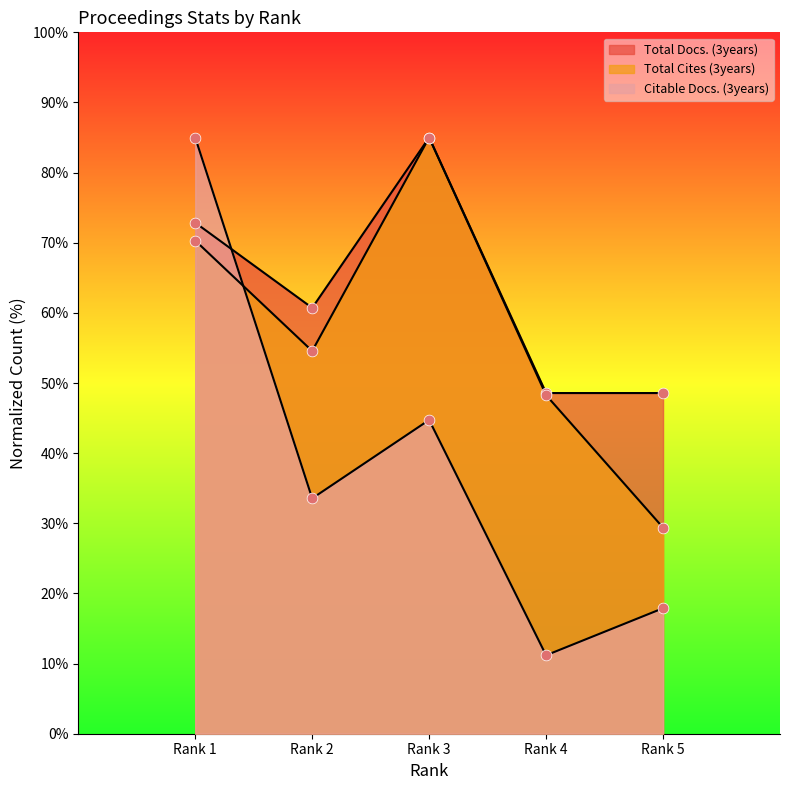

At which category is the sum across all series the highest?

Rank 1